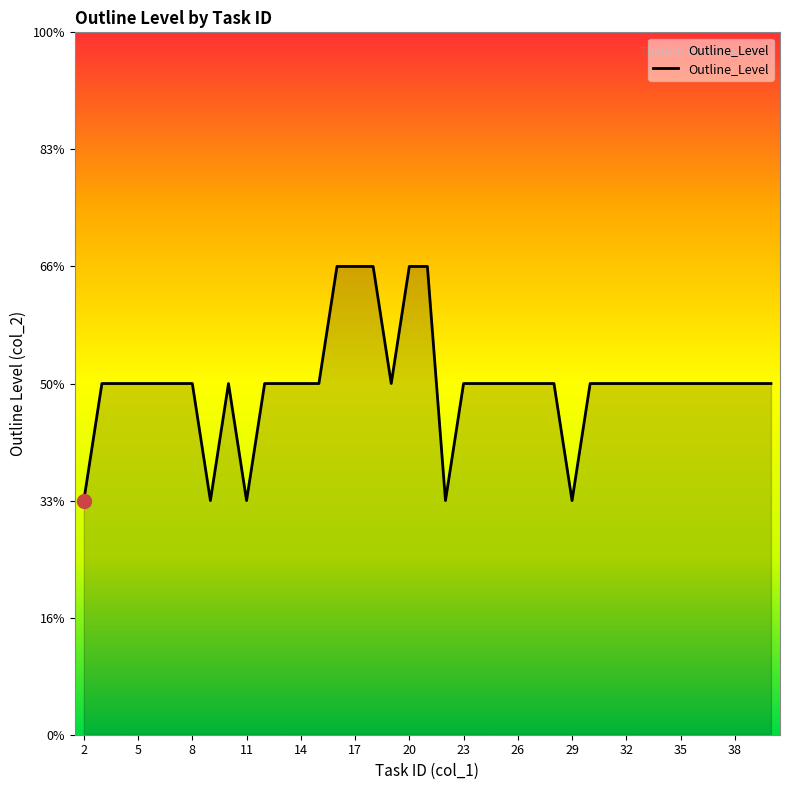

True or false: there are more than 0 points higher than both neighbors.

True